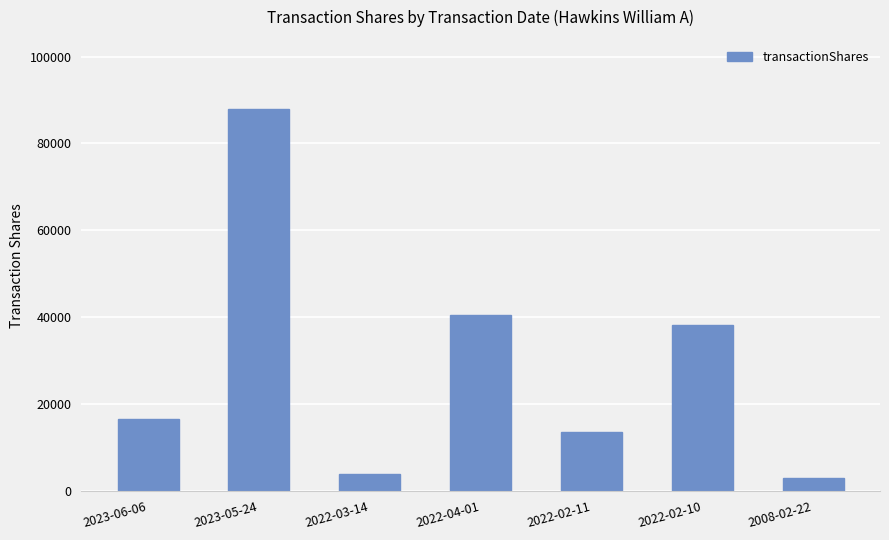

Reading left to right, extract all data points from this chart.

2023-06-06=16648	2023-05-24=88000	2022-03-14=3949	2022-04-01=40573	2022-02-11=13500	2022-02-10=38288	2008-02-22=3060